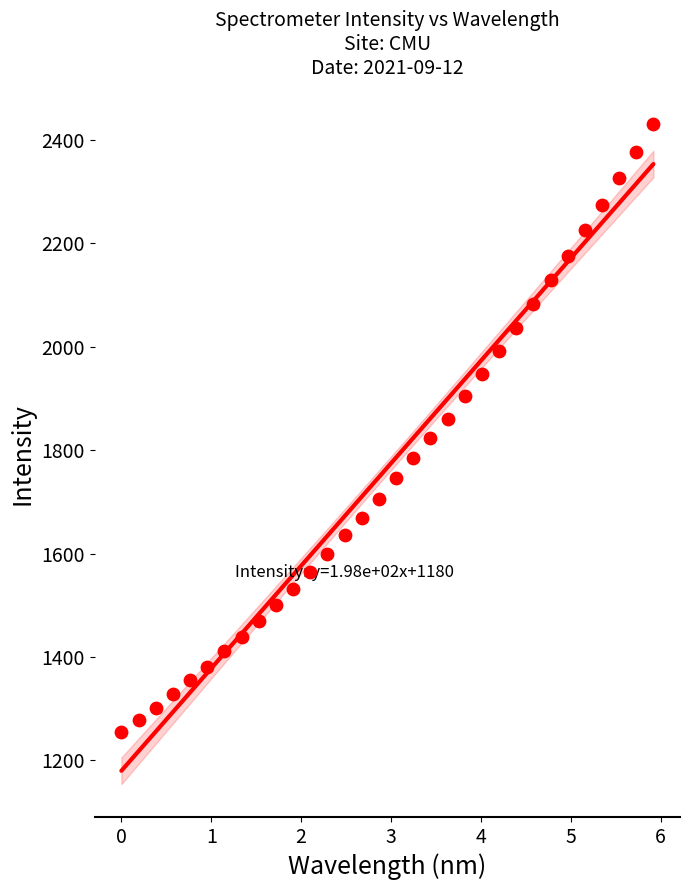

What is the range of X values (max minus min)?

5.9